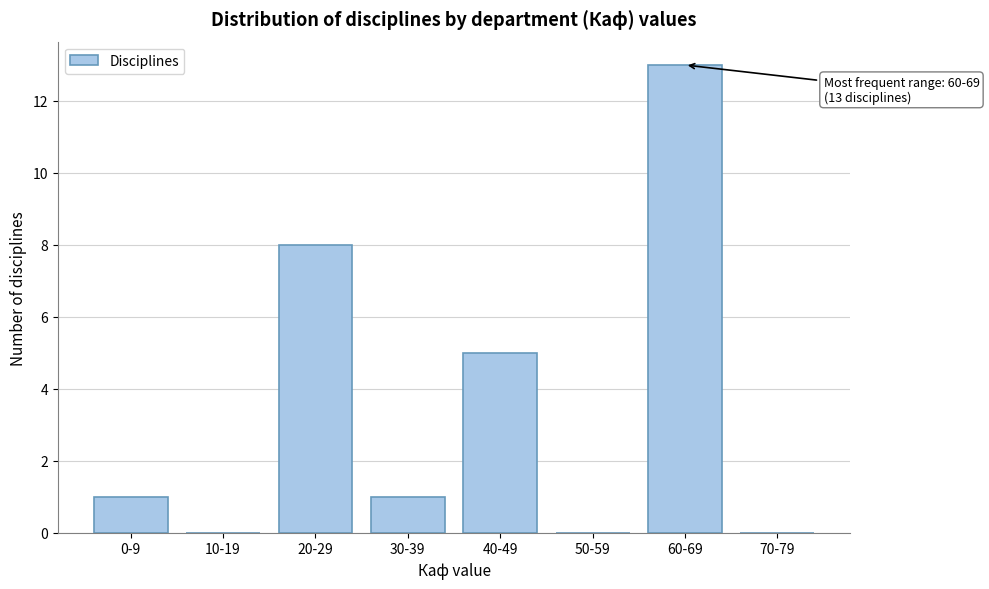

Reading right to left, extract all data points from this chart.

70-79=0	60-69=13	50-59=0	40-49=5	30-39=1	20-29=8	10-19=0	0-9=1